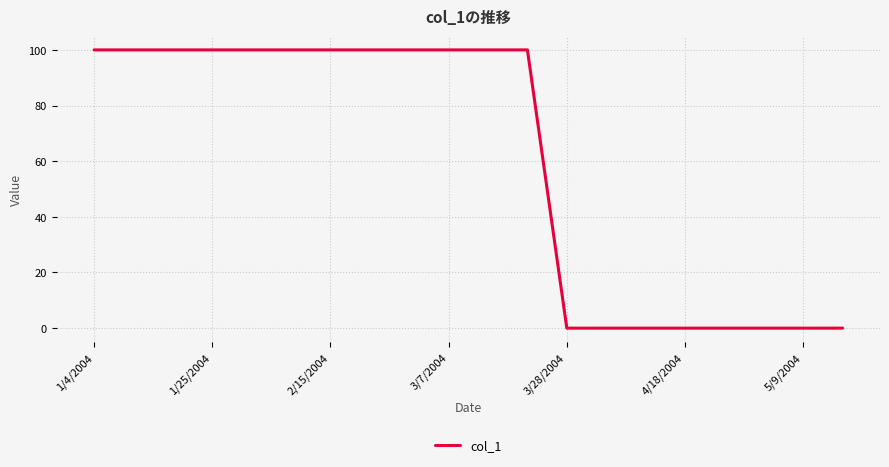

What is the maximum value shown in the chart?

100